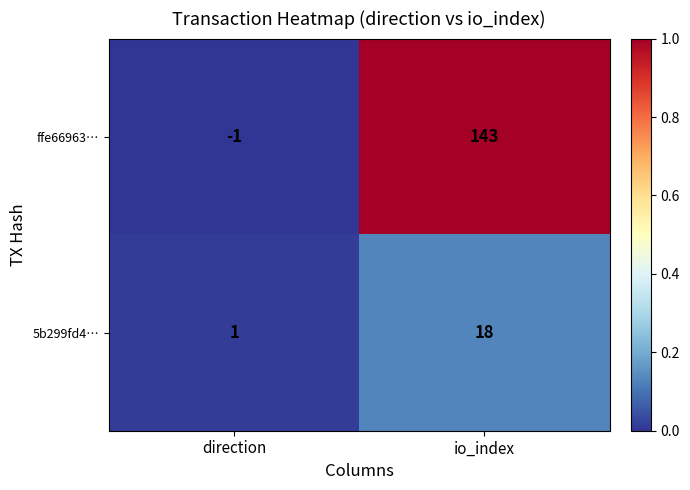

Rank the series by their average value, from highest to lowest.

ffe66963…, 5b299fd4…